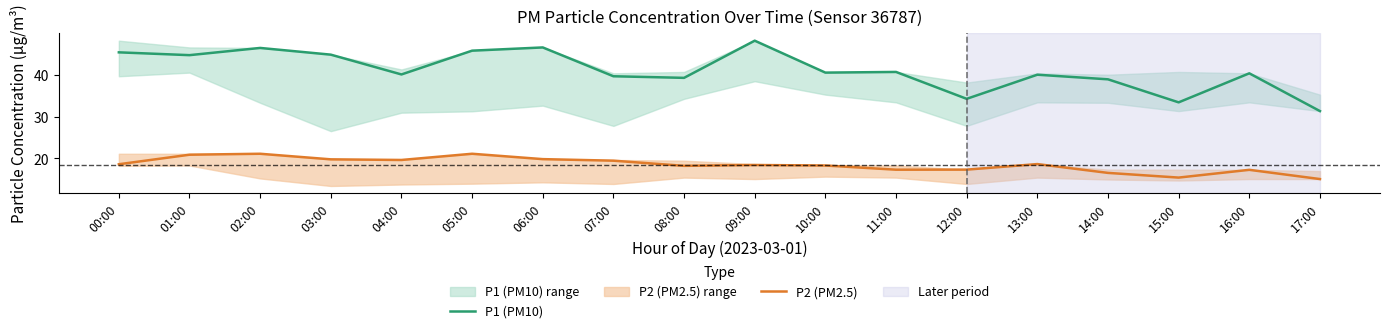

What is the value of the P2 (PM2.5) point at the 14th from the left?

18.7